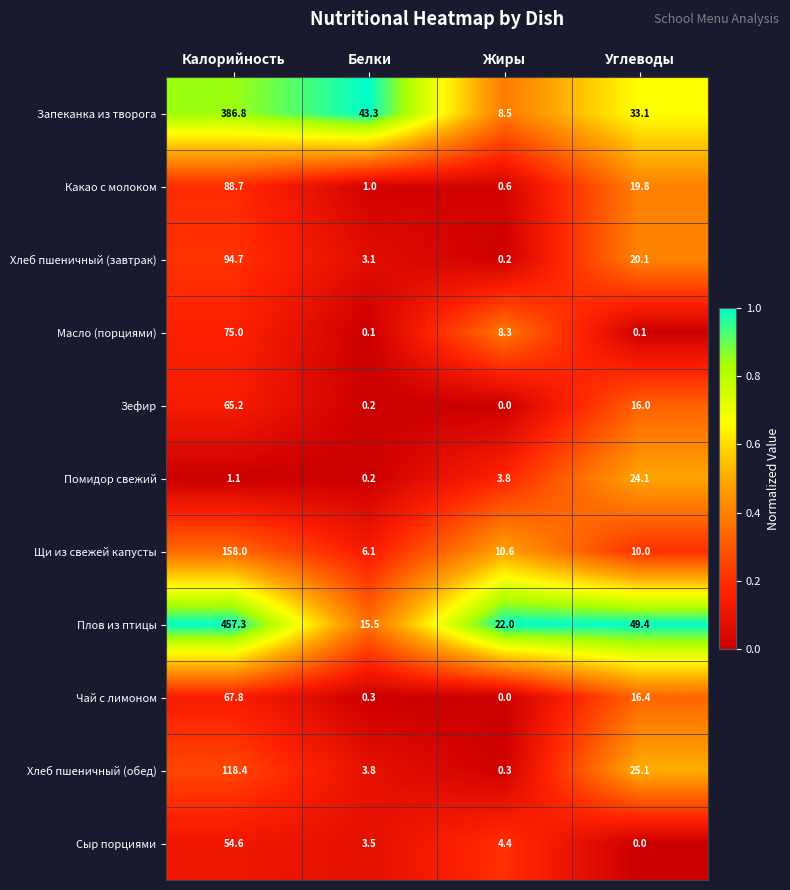

How many categories are shown in the chart?

4